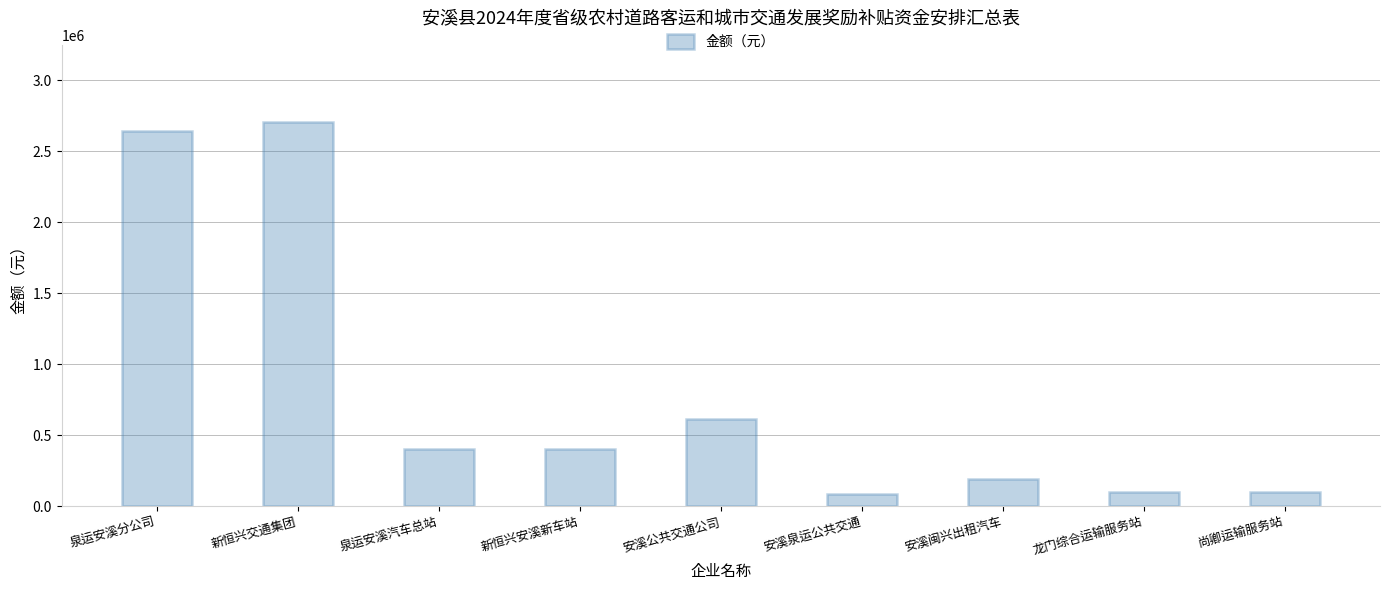

Reading left to right, list all the values displayed in this chart.

泉运安溪分公司=2642632	新恒兴交通集团=2706468	泉运安溪汽车总站=400000	新恒兴安溪新车站=400000	安溪公共交通公司=611400	安溪泉运公共交通=86300	安溪闽兴出租汽车=191400	龙门综合运输服务站=100000	尚卿运输服务站=100000